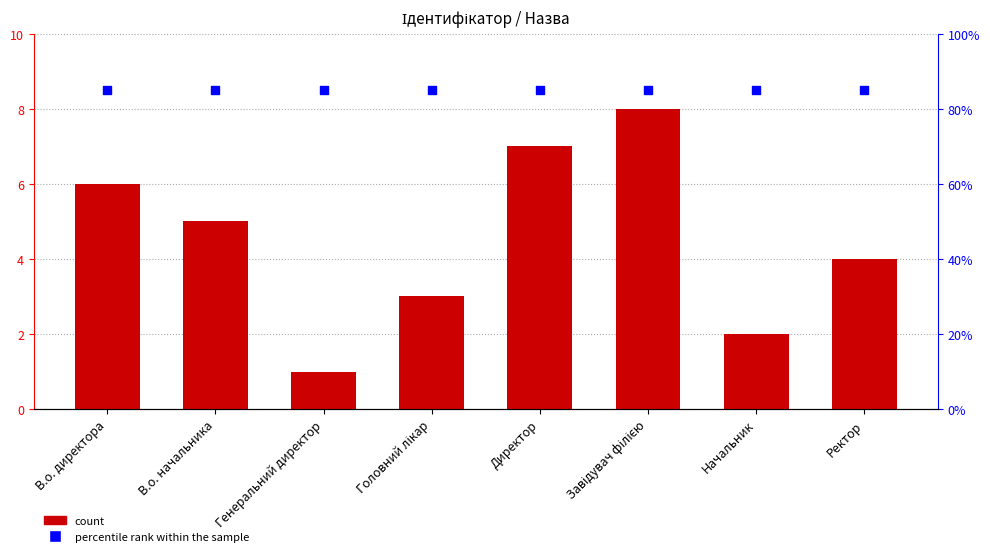

What is the total value across all series at Ректор?

12.5